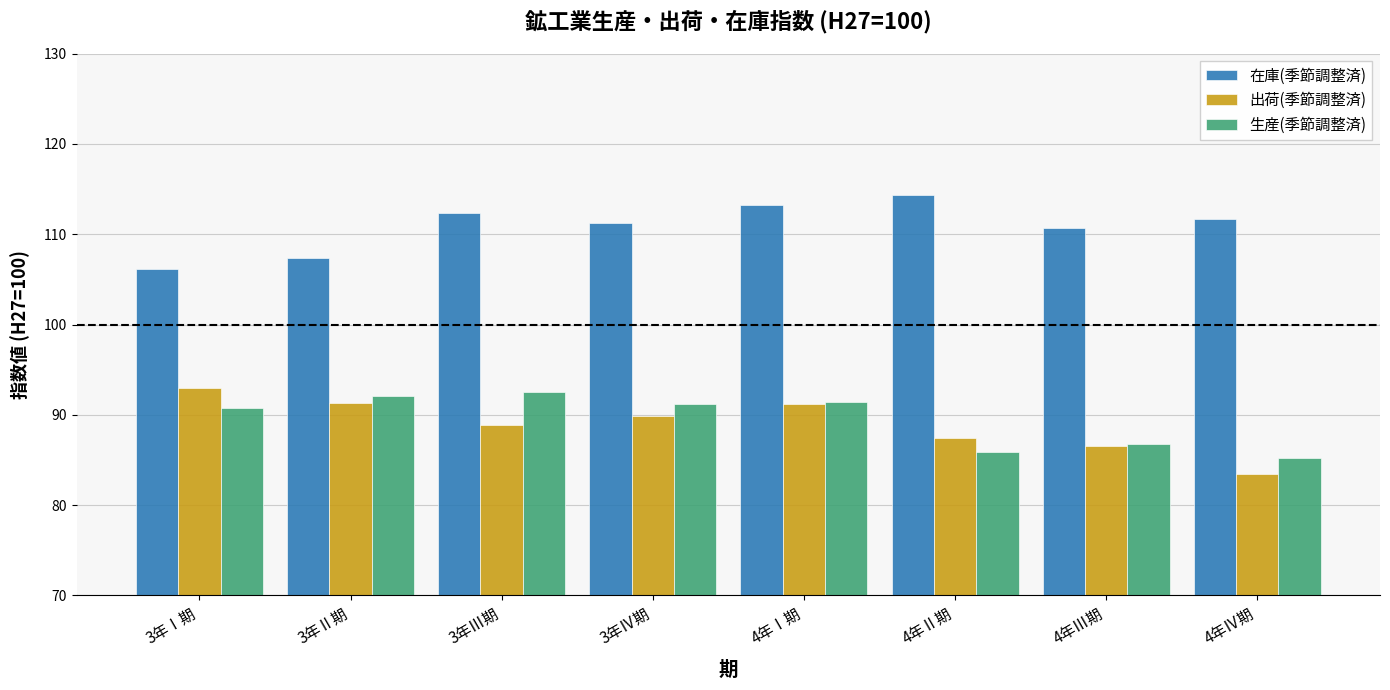

What are all the series names shown in the legend?

在庫(季節調整済), 出荷(季節調整済), 生産(季節調整済)